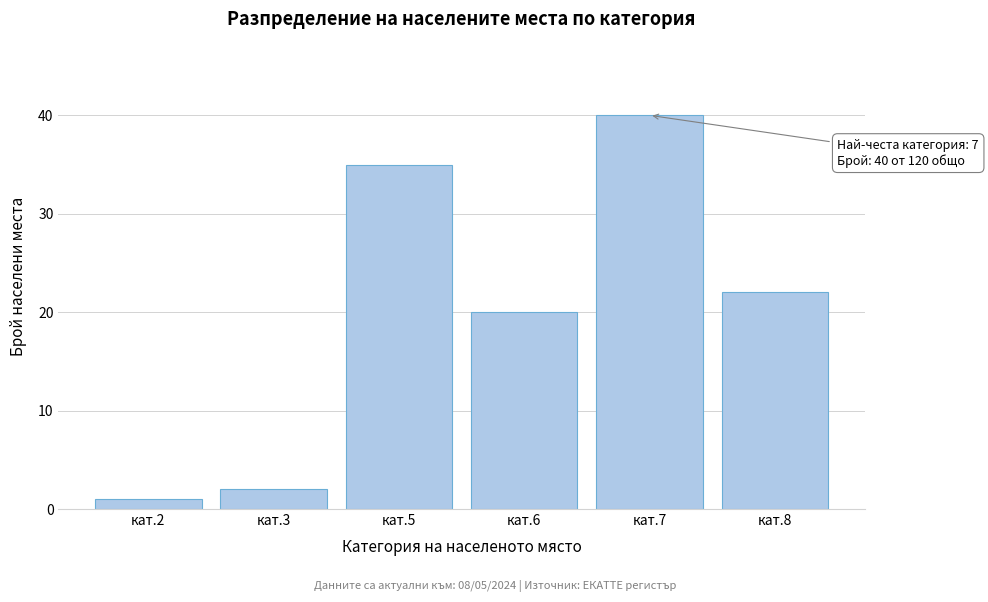

Reading left to right, extract all data points from this chart.

1	2	35	20	40	22